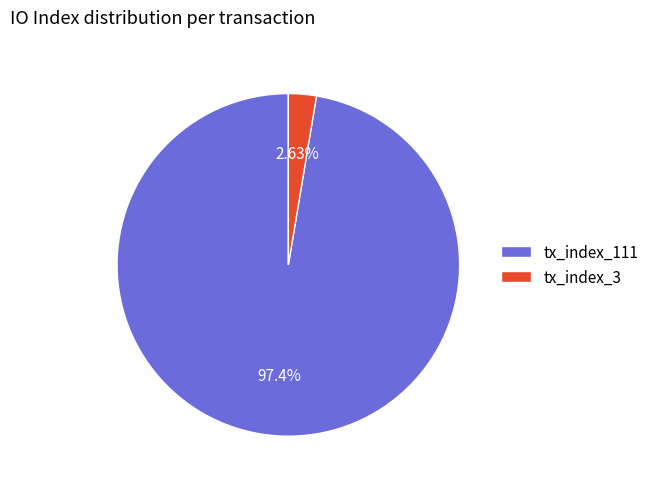

Do tx_index_3 and tx_index_111 together represent more than half of the pie?

Yes